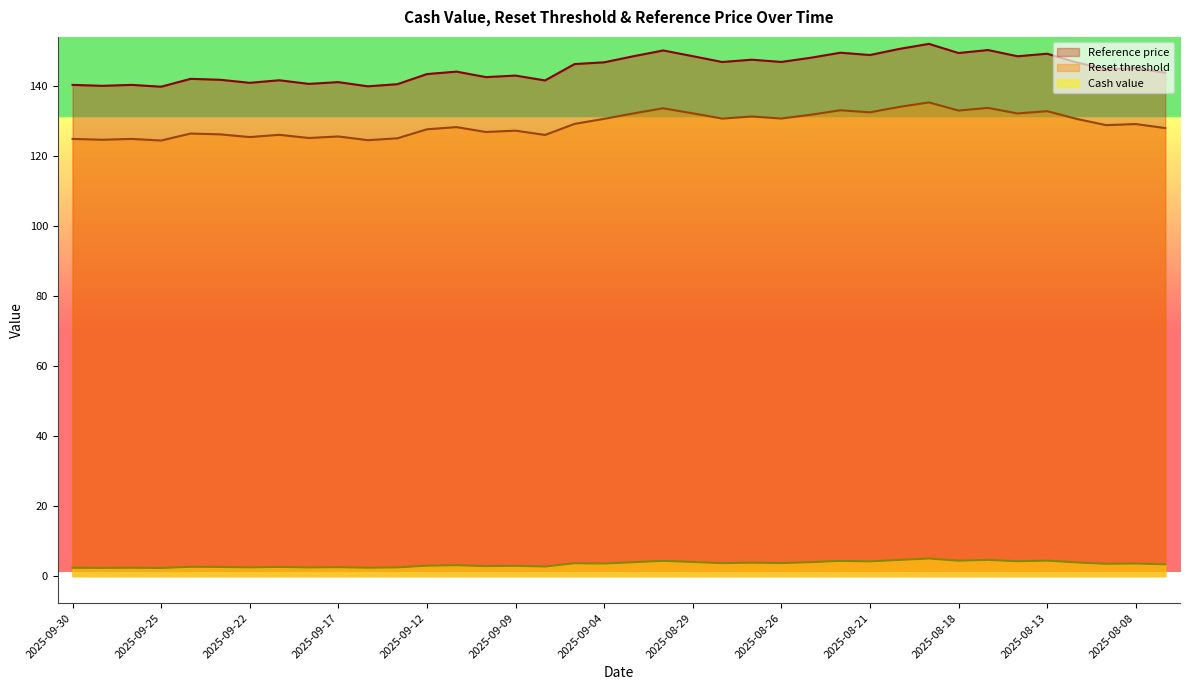

At which category does Cash value reach its first local peak?

2025-09-26